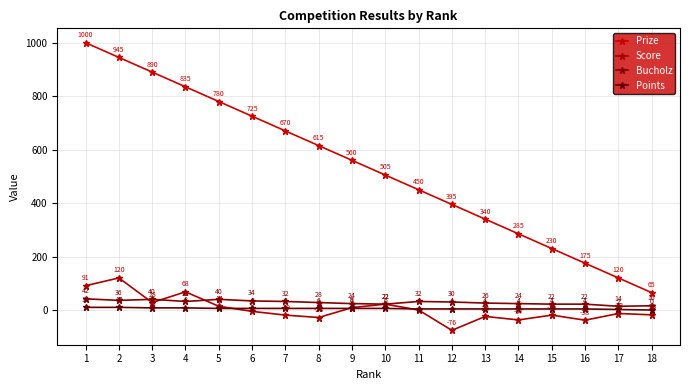

What are all the series names shown in the legend?

Prize, Score, Bucholz, Points